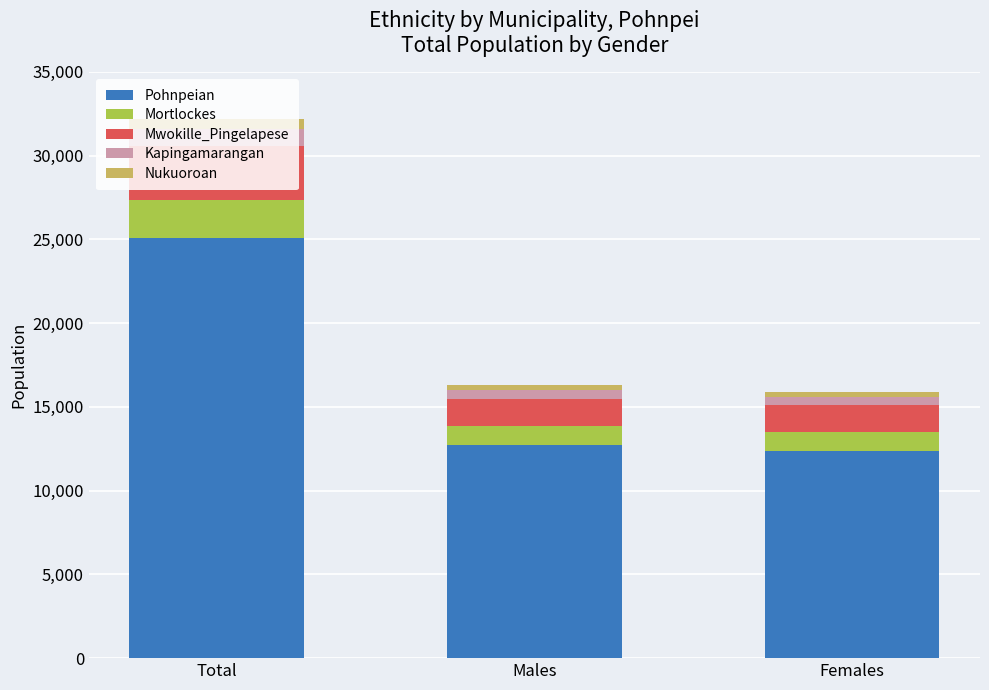

What are all the series names shown in the legend?

Pohnpeian, Mortlockes, Mwokille_Pingelapese, Kapingamarangan, Nukuoroan